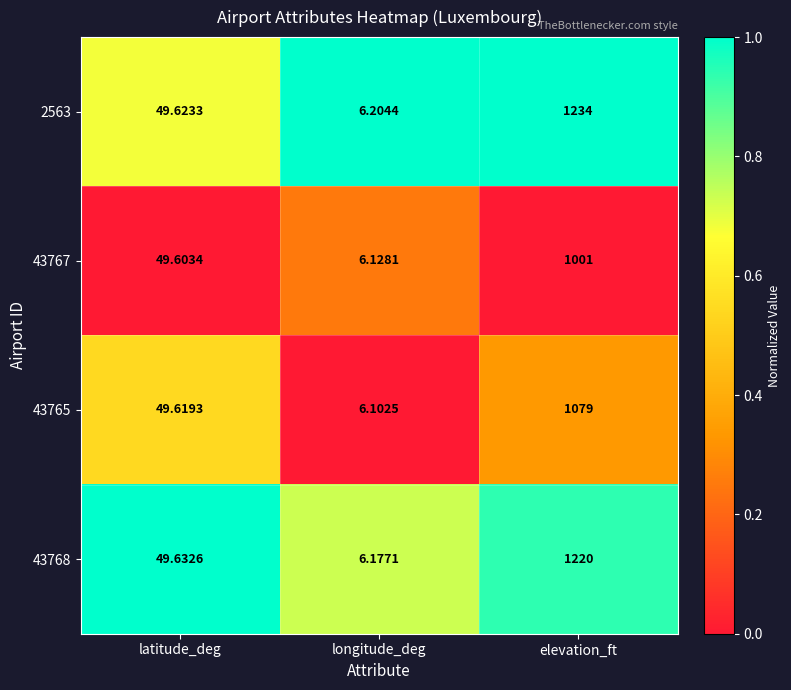

At which category is the sum across all series the highest?

elevation_ft